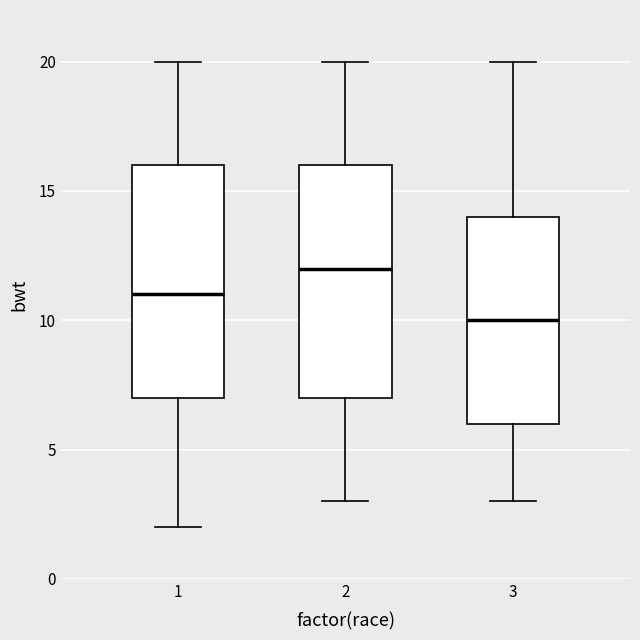

Reading left to right, transcribe this box plot: for each box, give where its median line is, the range the box spans, and where its two whiskers end, as read against the y-axis. The values are not printed on the chart, so give them approximately, as read against the axis.

1: median 11, box 7 to 16, whiskers 2 to 20
2: median 12, box 7 to 16, whiskers 3 to 20
3: median 10, box 6 to 14, whiskers 3 to 20